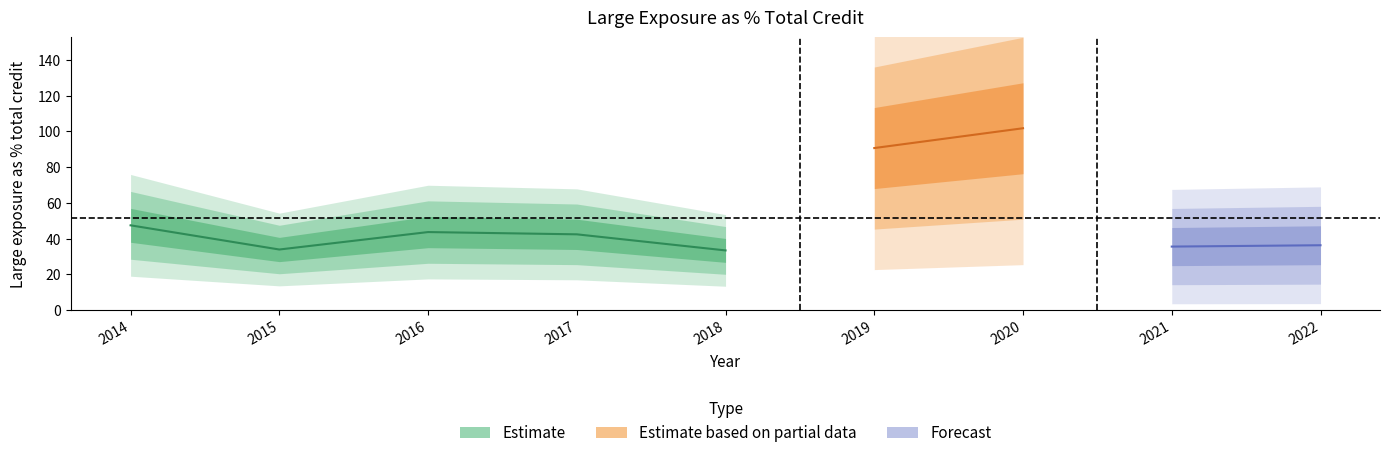

What is the value of the 4th point from the left?

42.4